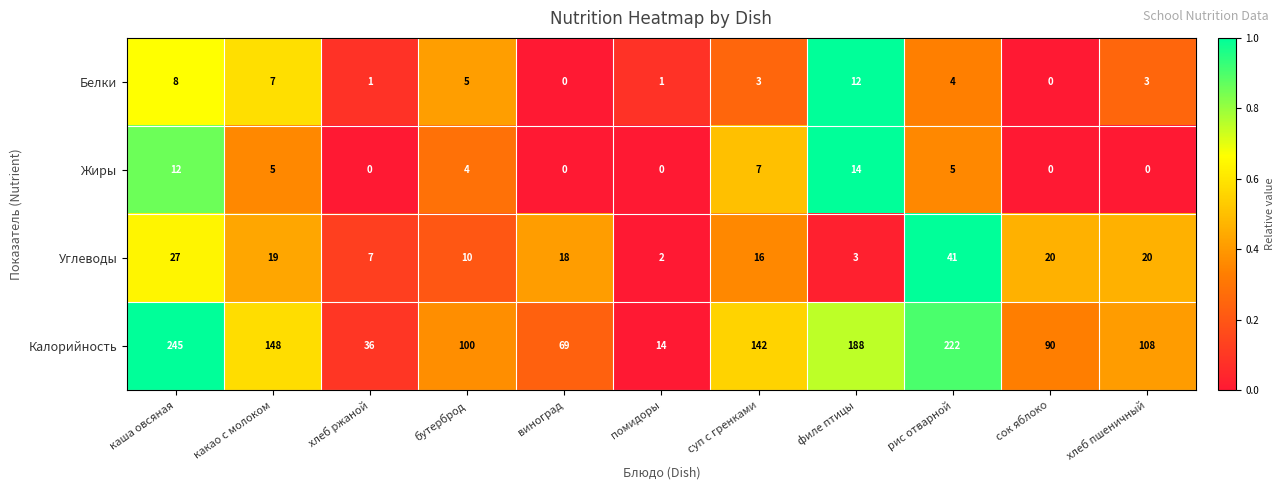

Rank the series by their maximum value, from highest to lowest.

Калорийность, Углеводы, Жиры, Белки